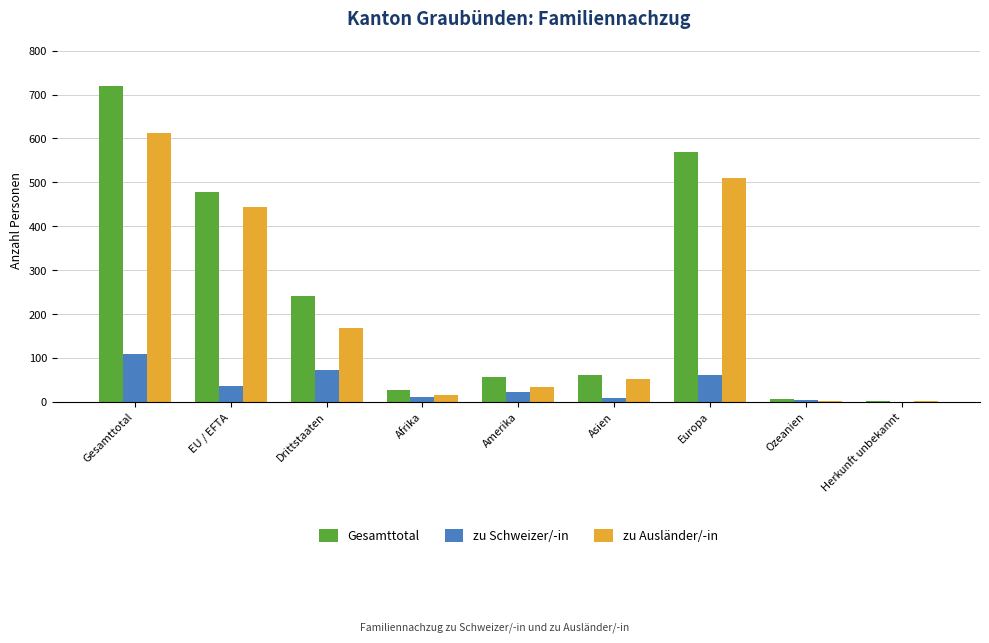

Between Drittstaaten and Asien, which series saw the biggest shift?

Gesamttotal